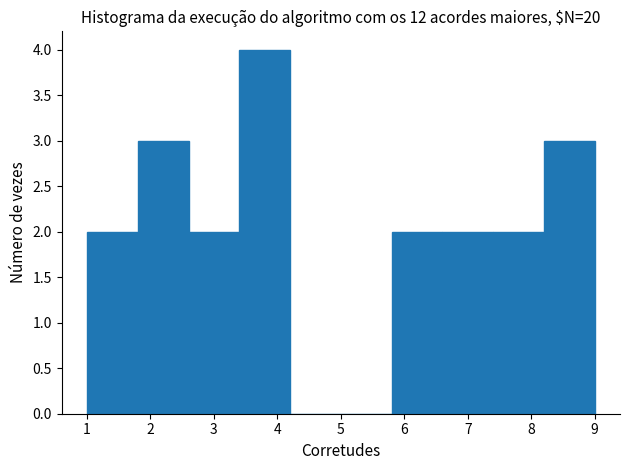

Reading left to right, list every bar in this chart as the range it spans on the x-axis followed by its height. The values are not printed on the chart, so give them approximately, as read against the axis.

1.0 to 1.8: 2
1.8 to 2.6: 3
2.6 to 3.4: 2
3.4 to 4.2: 4
4.2 to 5.0: 0
5.0 to 5.8: 0
5.8 to 6.6: 2
6.6 to 7.4: 2
7.4 to 8.2: 2
8.2 to 9.0: 3